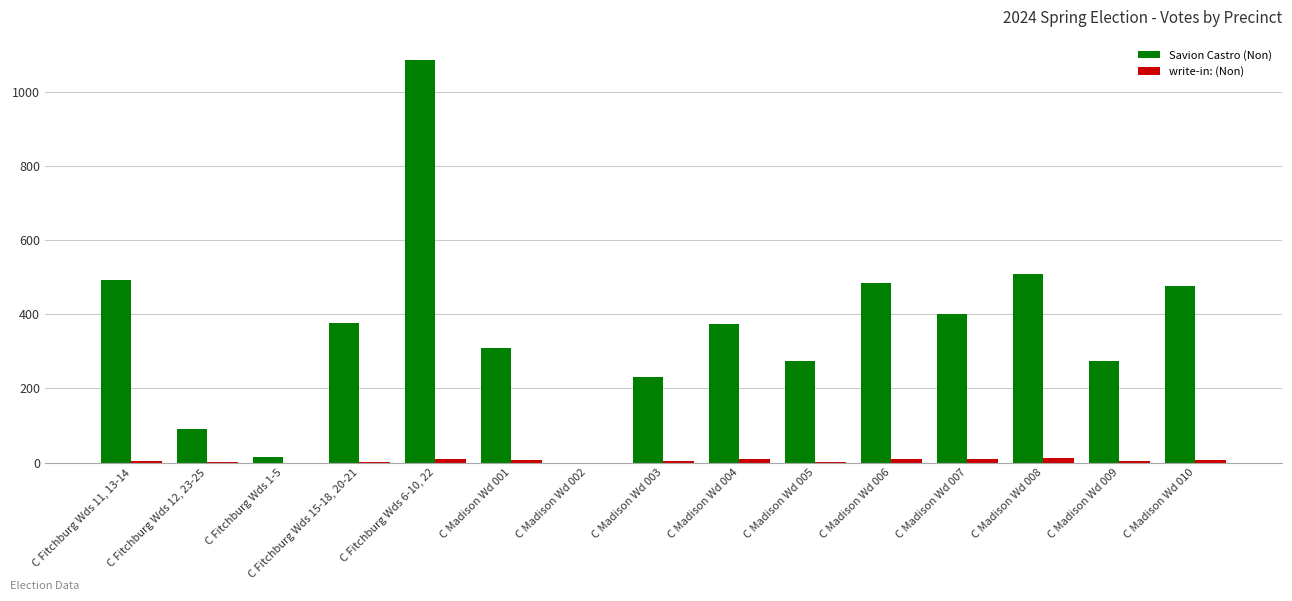

How many categories are shown in the chart?

15